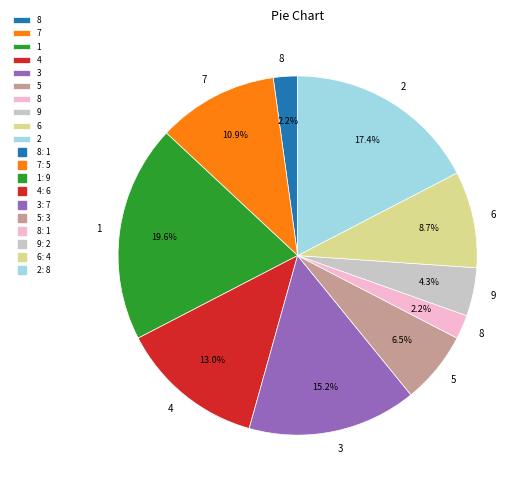

Is there a majority slice in this chart?

No